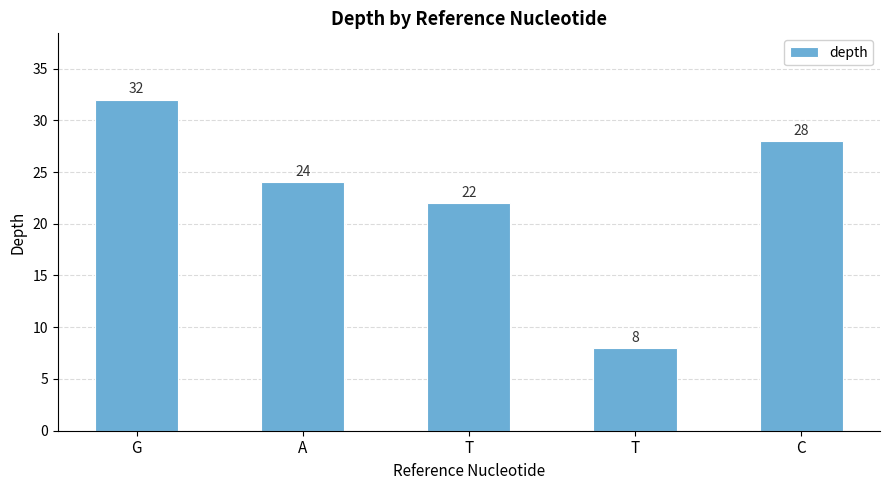

Where does the data first go above 24?

G